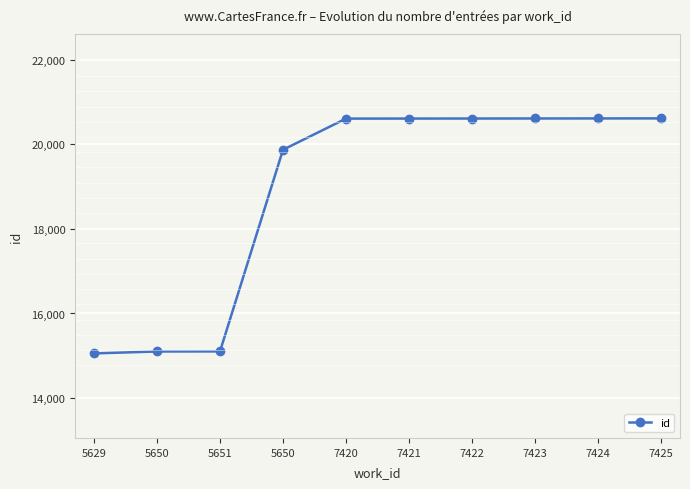

What is the difference between the values at 7422 and 7423?

1